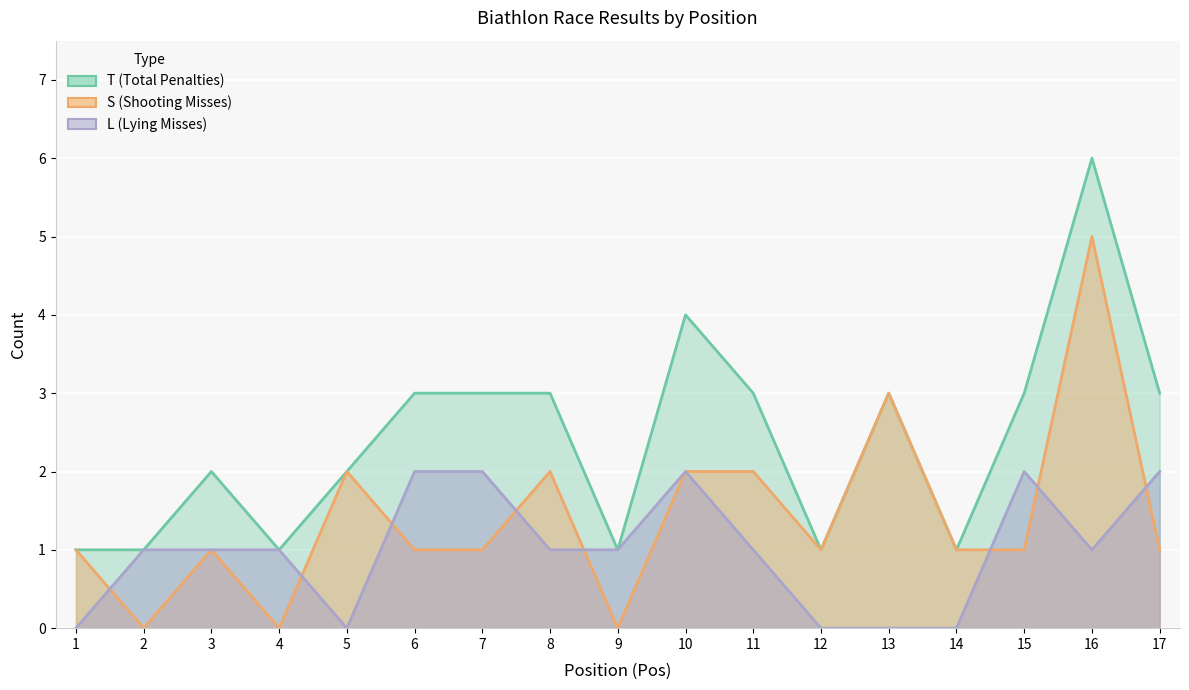

How many values in the S series are below 1?

3